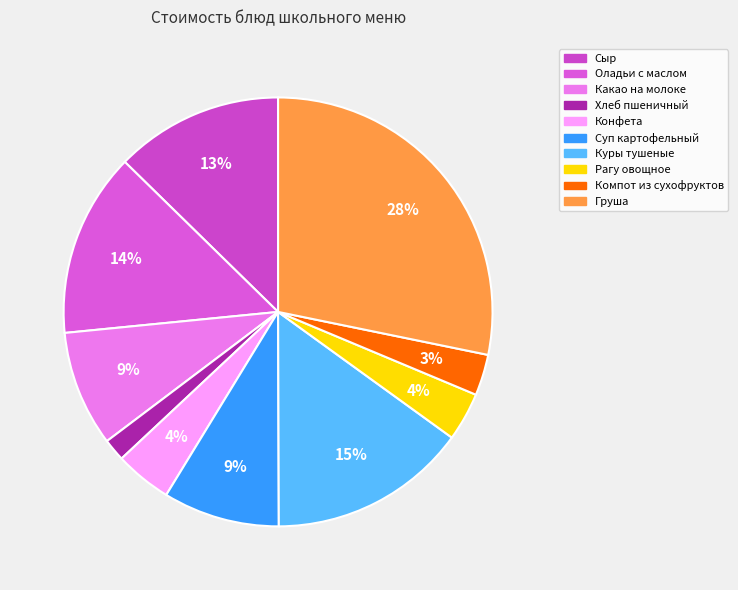

Is there any slice that represents more than half of the pie?

No